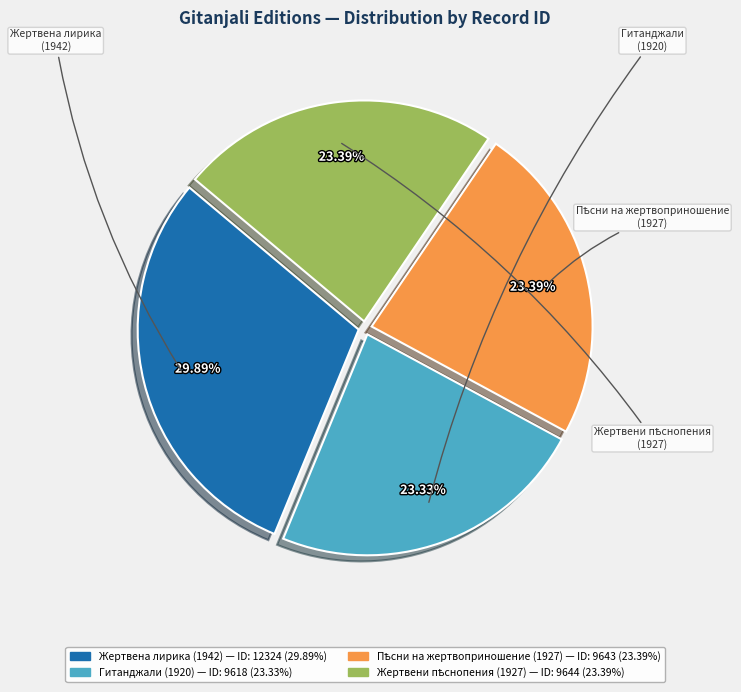

Is there a majority slice in this chart?

No